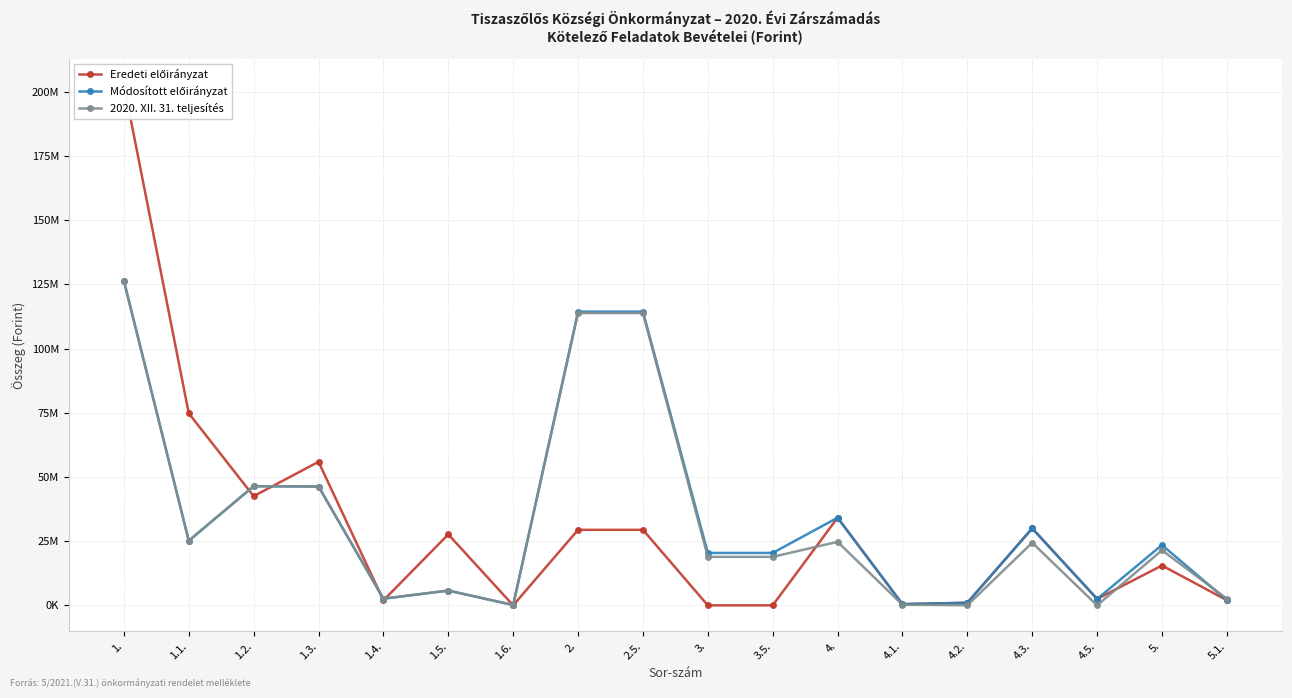

What is the difference between the highest and lowest values at 1.2.?

3887950